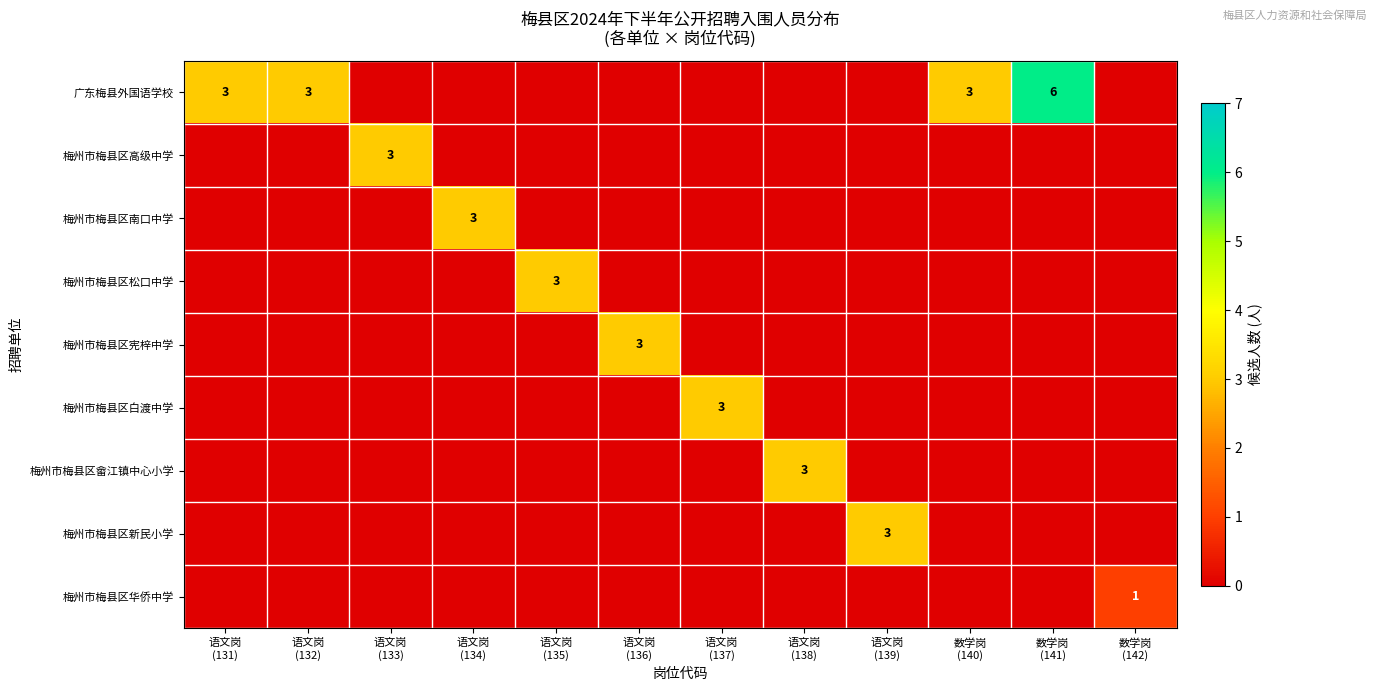

At which label does 梅州市梅县区高级中学 reach its minimum?

语文岗 (131)